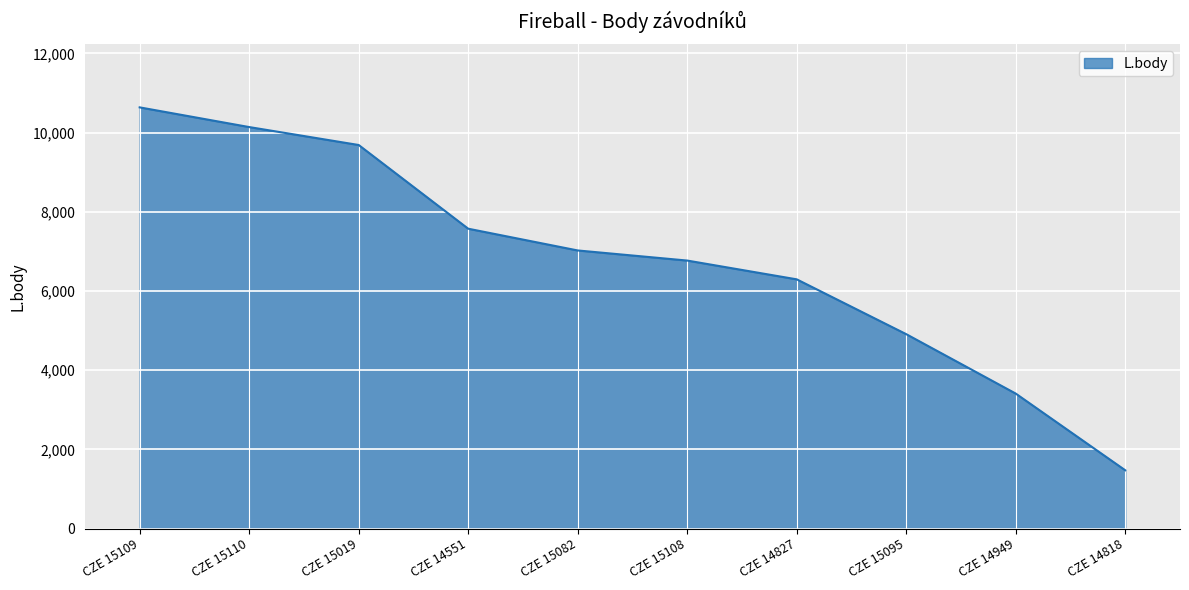

Approximately how many times larger is the value at CZE 14551 compared to CZE 15110?

0.7